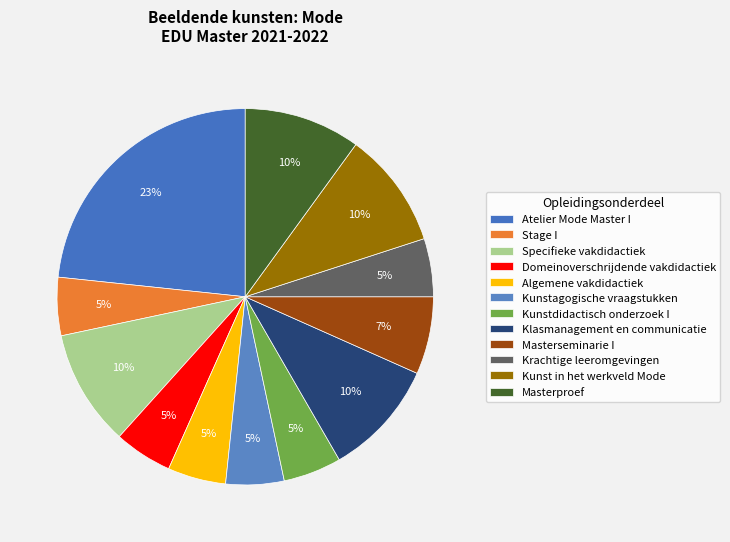

How many segments does this pie chart have?

12